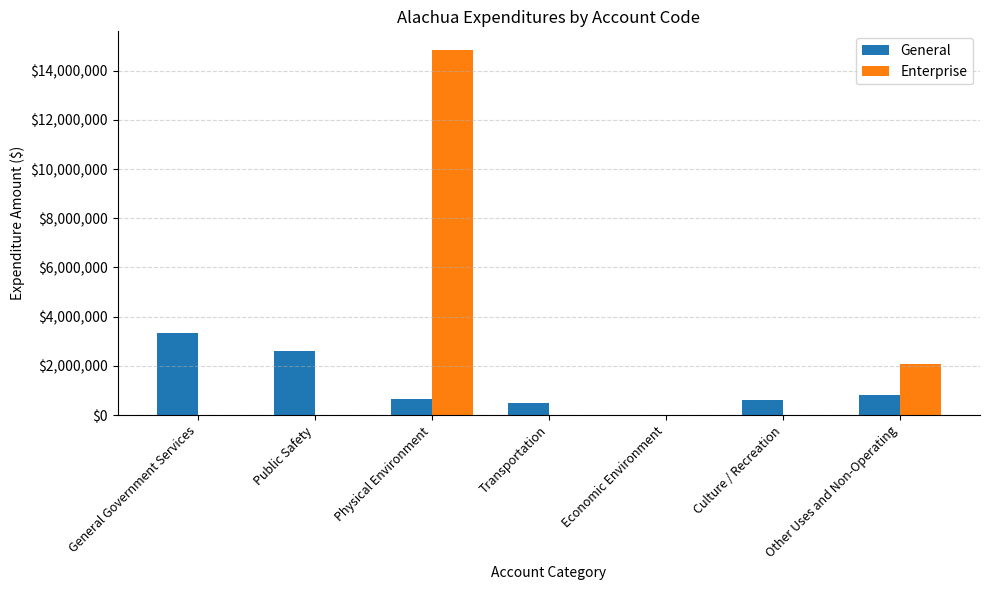

Read the General value at General Government Services.

3320608